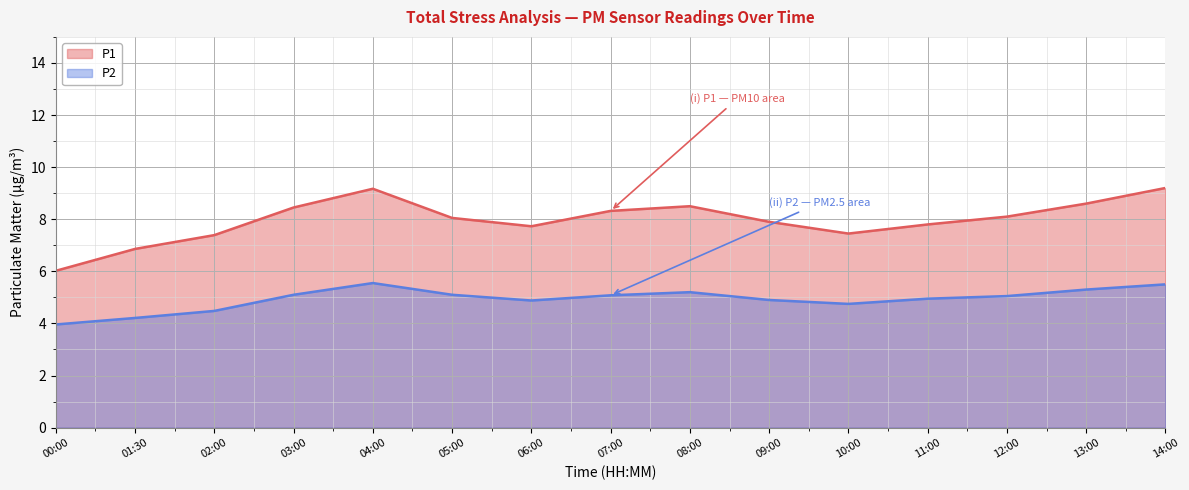

Which category has the lowest value in the P1 series?

00:00